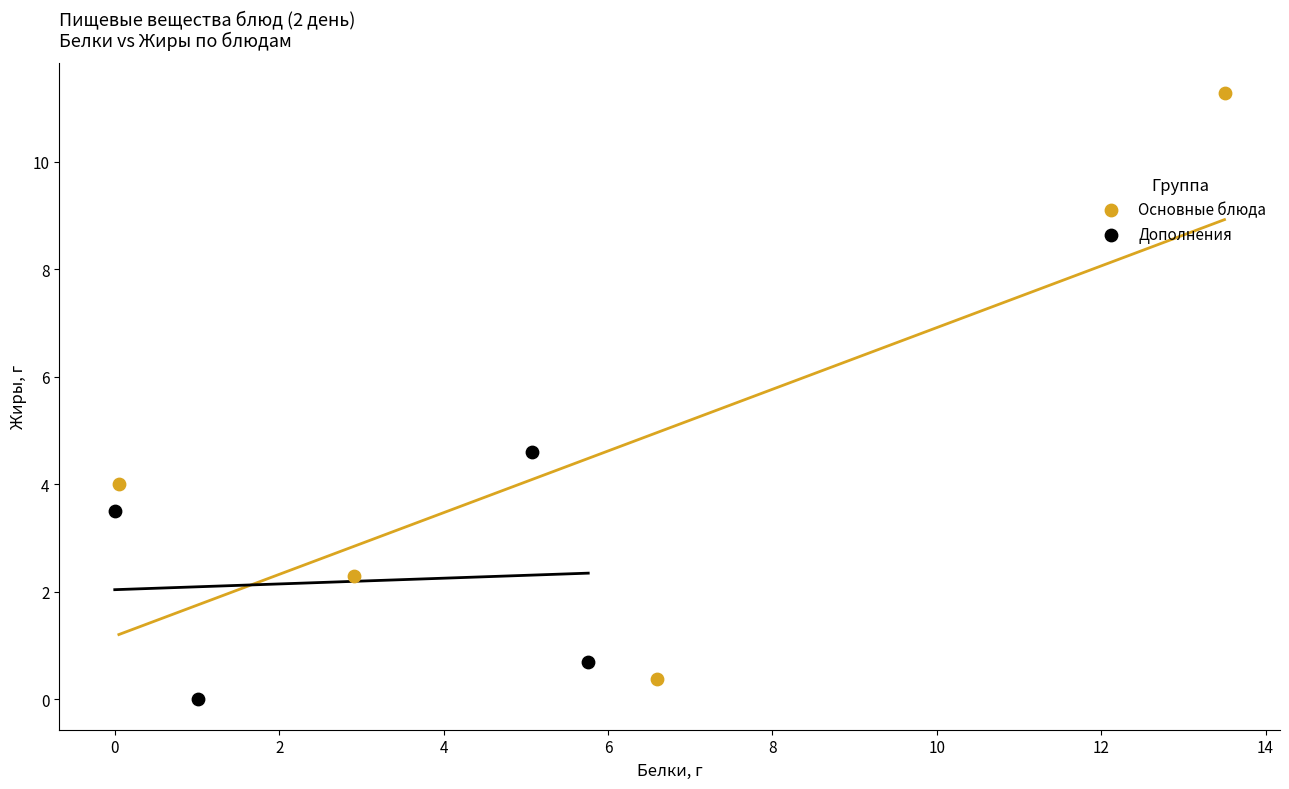

What are all the series names shown in the legend?

Основные блюда, Дополнения